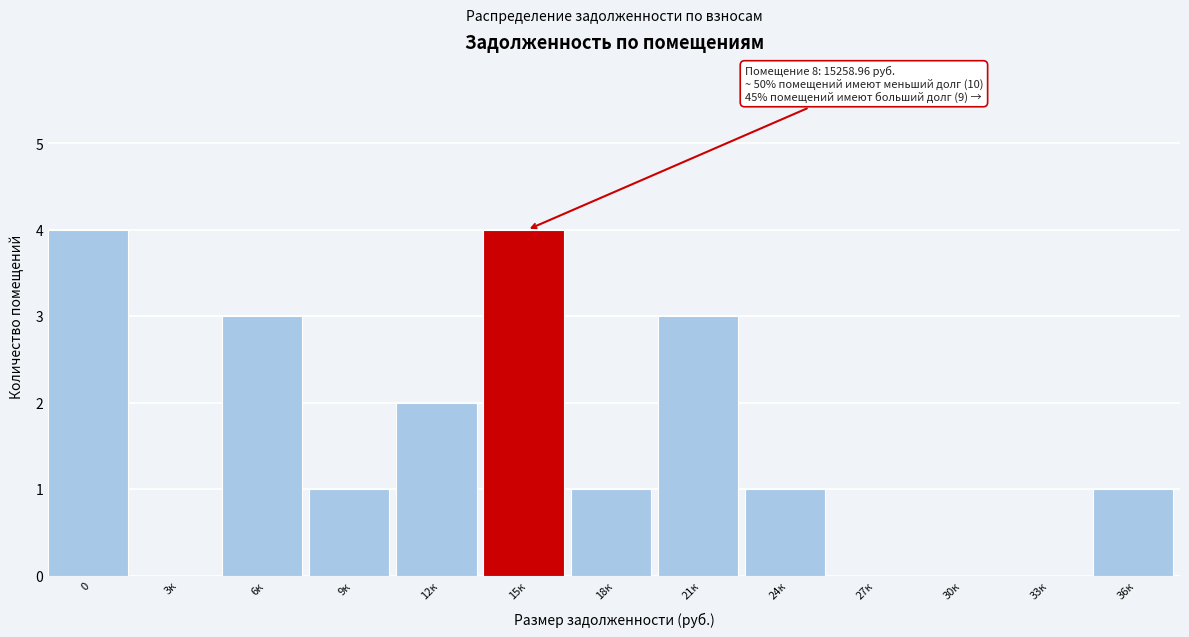

Reading left to right, extract all data points from this chart.

0=4	3к=0	6к=3	9к=1	12к=2	15к=4	18к=1	21к=3	24к=1	27к=0	30к=0	33к=0	36к=1